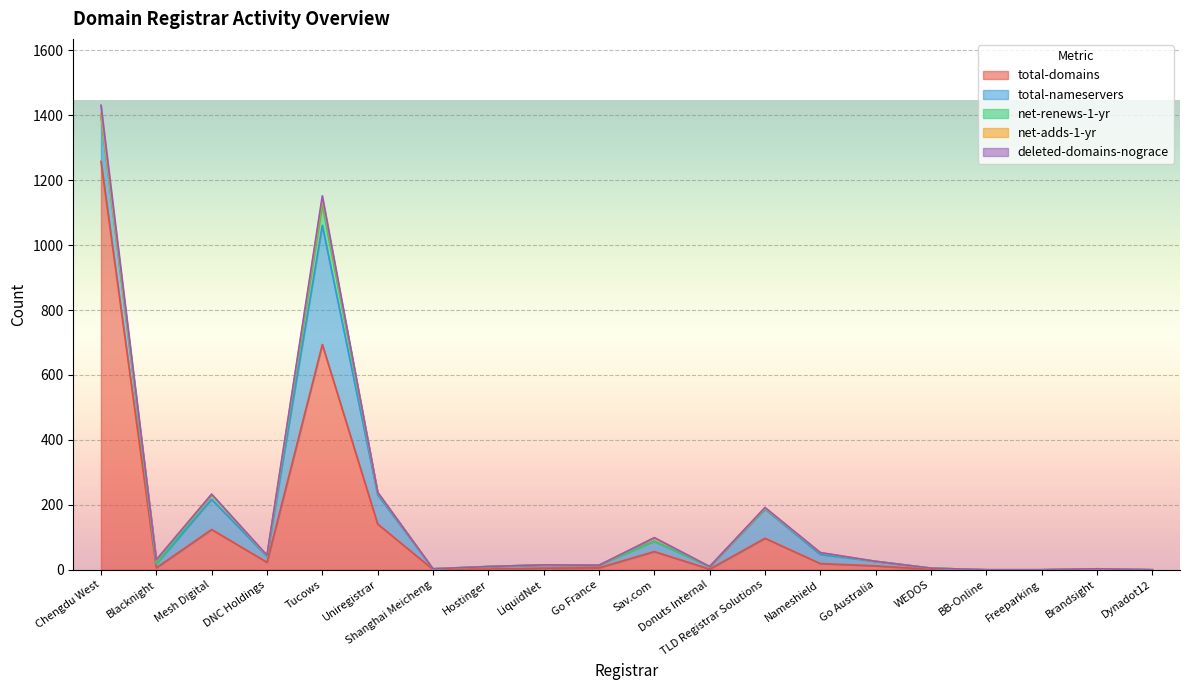

Reading right to left, list all the values displayed in this chart.

total-domains: 0	1	0	0	1	12	19	97	2	56	6	5	2	1	141	694	23	124	6	1258
total-nameservers: 0	2	0	0	4	14	28	90	8	32	8	10	8	2	90	367	18	93	12	142
net-renews-1-yr: 0	0	0	0	0	0	5	2	0	0	0	0	0	0	6	63	1	15	1	2
net-adds-1-yr: 0	0	0	0	0	0	1	1	0	11	0	0	0	0	1	18	2	0	12	4
deleted-domains-nograce: 0	0	0	0	0	0	0	2	0	0	0	0	0	0	1	10	1	1	0	25